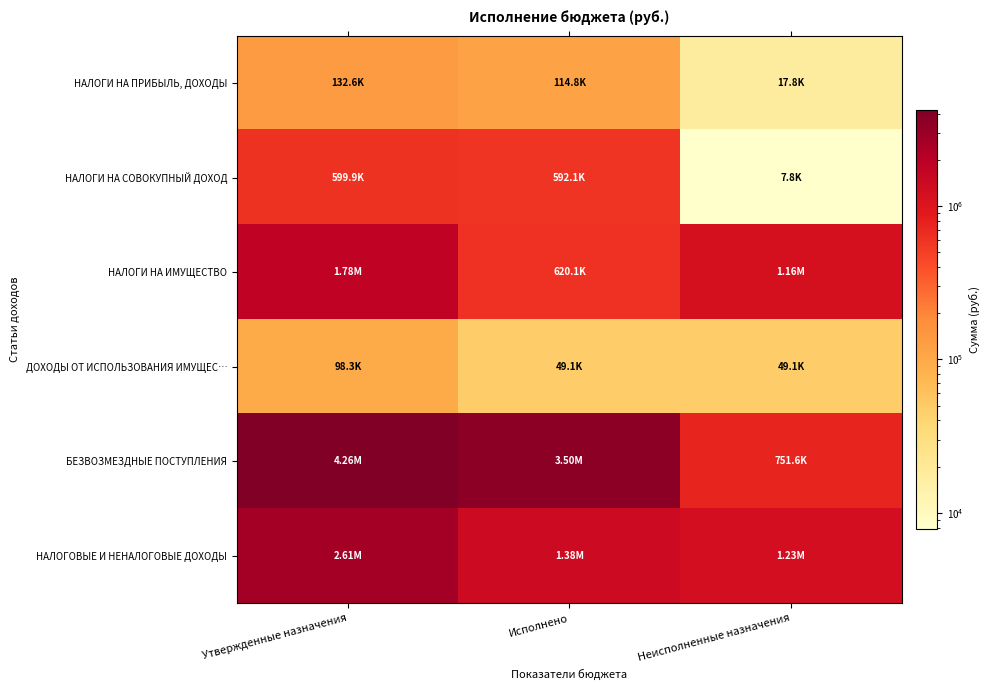

Reading left to right, what are all the values shown in this chart?

НАЛОГИ НА ПРИБЫЛЬ, ДОХОДЫ: Утвержденные назначения=132561.0	Исполнено=114767.5	Неисполненные назначения=17793.5
НАЛОГИ НА СОВОКУПНЫЙ ДОХОД: Утвержденные назначения=599899.0	Исполнено=592118.5	Неисполненные назначения=7780.5
НАЛОГИ НА ИМУЩЕСТВО: Утвержденные назначения=1779975.0	Исполнено=620127.8	Неисполненные назначения=1159847.1
ДОХОДЫ ОТ ИСПОЛЬЗОВАНИЯ ИМУЩЕС…: Утвержденные назначения=98278.0	Исполнено=49138.6	Неисполненные назначения=49139.4
БЕЗВОЗМЕЗДНЫЕ ПОСТУПЛЕНИЯ: Утвержденные назначения=4256051.0	Исполнено=3504430.9	Неисполненные назначения=751620.1
НАЛОГОВЫЕ И НЕНАЛОГОВЫЕ ДОХОДЫ: Утвержденные назначения=2610713.0	Исполнено=1376152.5	Неисполненные назначения=1234560.5